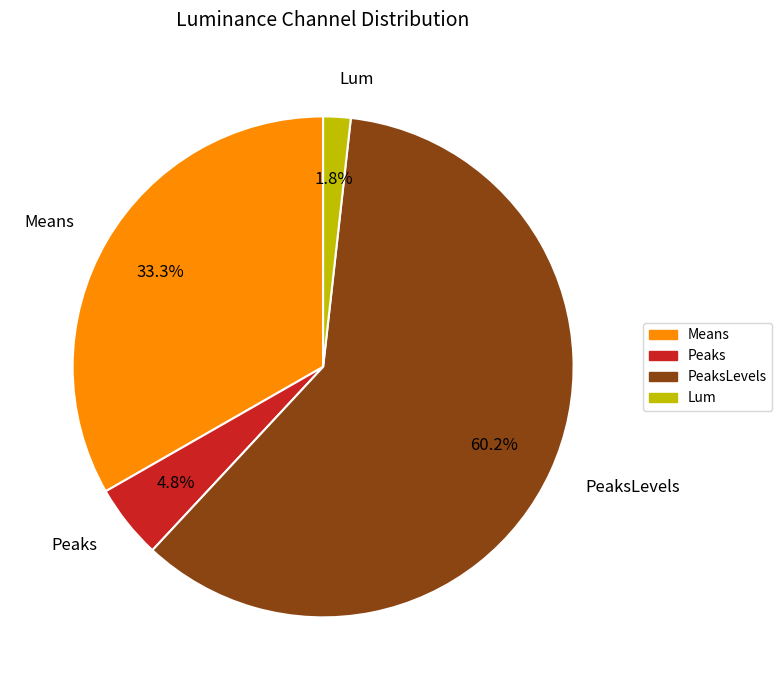

Does Peaks represent more than half of the total?

No